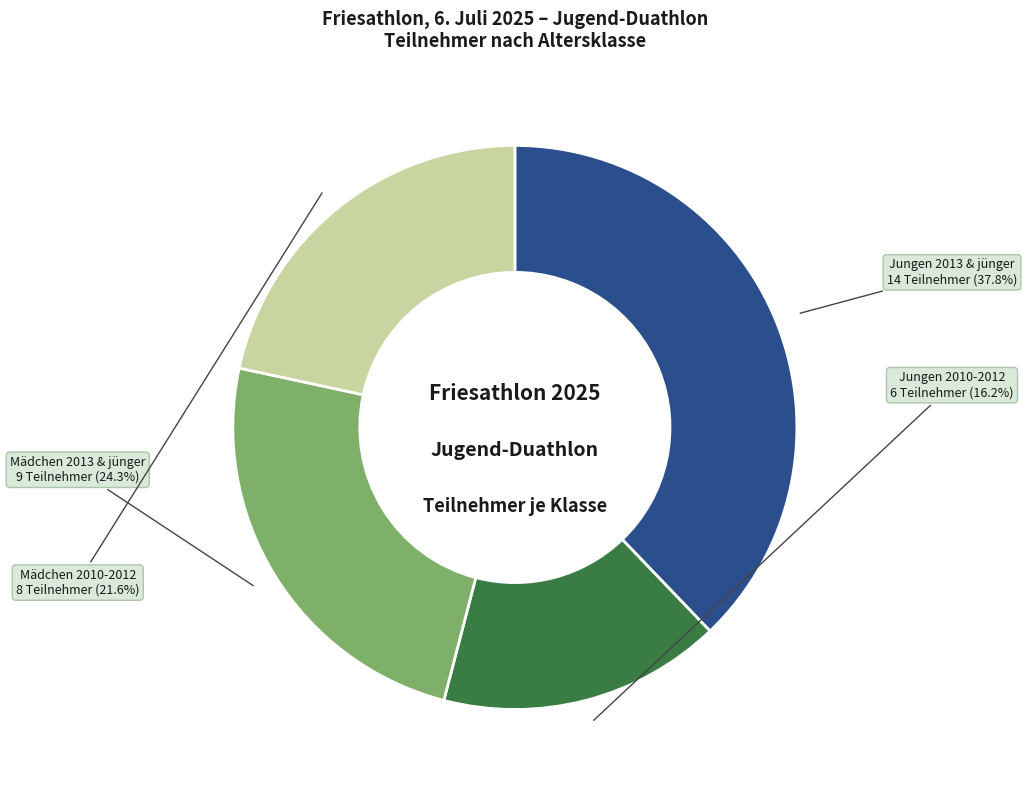

Does any single category account for the majority?

No